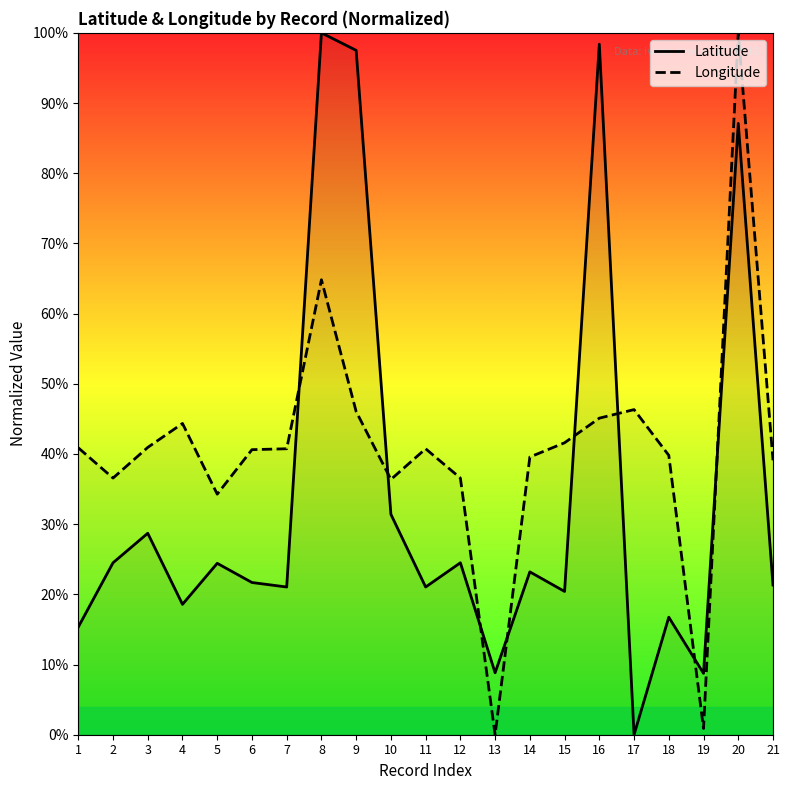

Which series has the widest spread of values?

Latitude